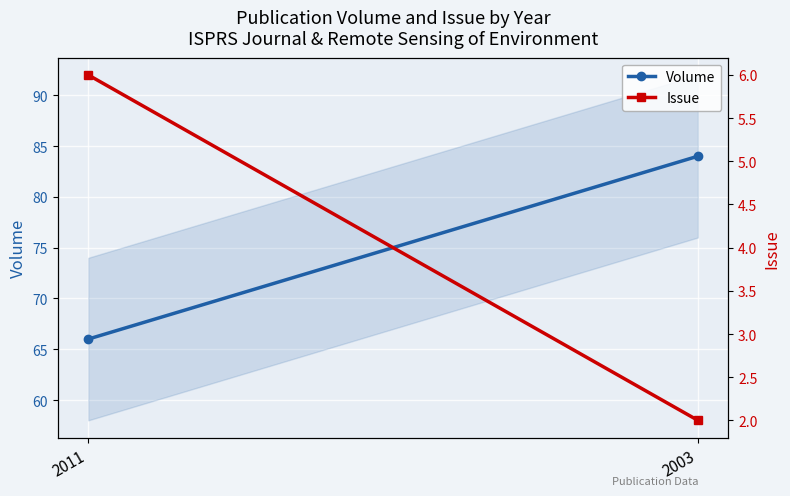

What is the sum of the Issue values at 2003 and 2011?

8